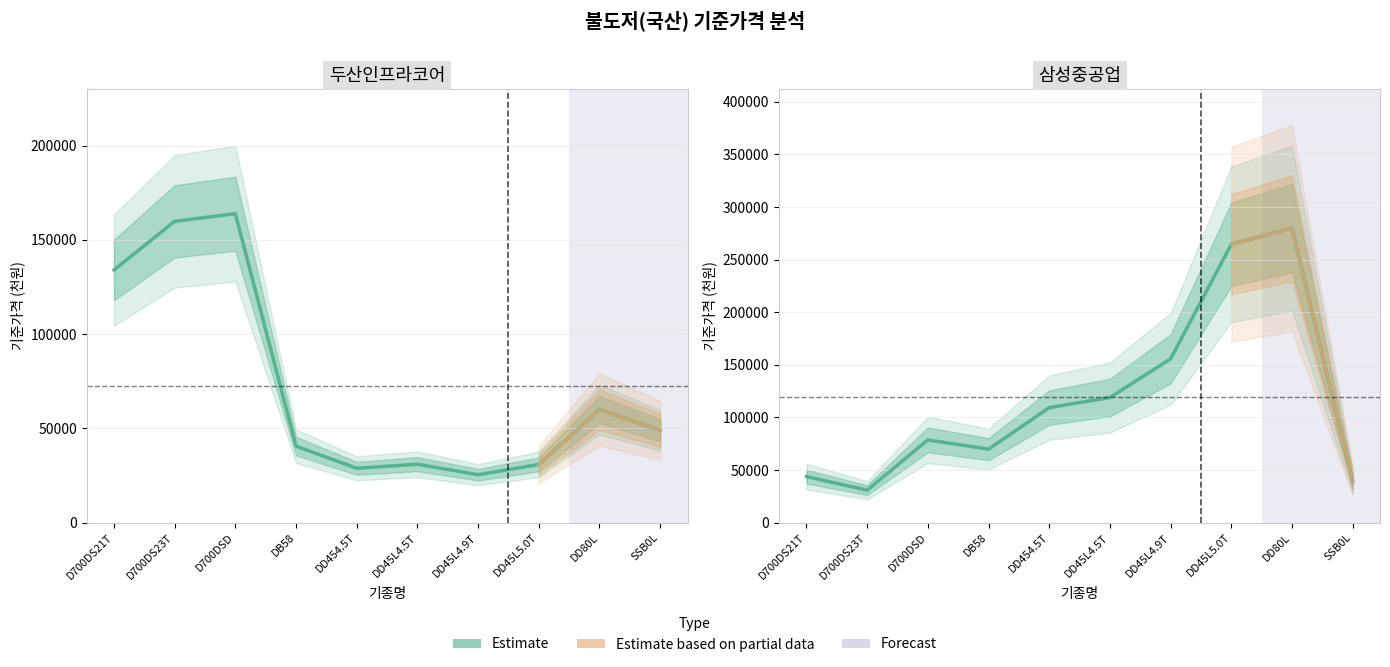

Reading left to right, transcribe all the data shown in this chart.

두산인프라코어: D700DS21T=134000	D700DS23T=159805	D700DSD=163879	DB58=40600	DD454.5T=28867	DD45L4.5T=31000	DD45L4.9T=25455	DD45L5.0T=30909	DD80L=60000	SSB0L=49000
삼성중공업: D700DS21T=43817	D700DS23T=30930	D700DSD=78689	DB58=69905	DD454.5T=109370	DD45L4.5T=119000	DD45L4.9T=155725	DD45L5.0T=264636	DD80L=279955	SSB0L=39366